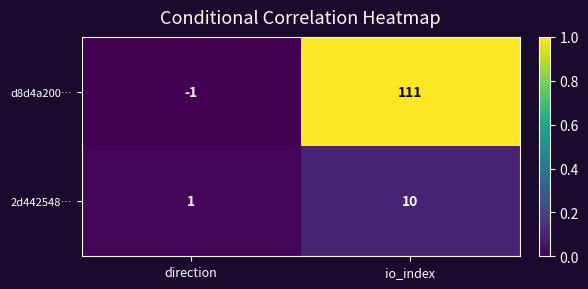

At direction, list the series in order from largest to smallest.

2d442548…, d8d4a200…